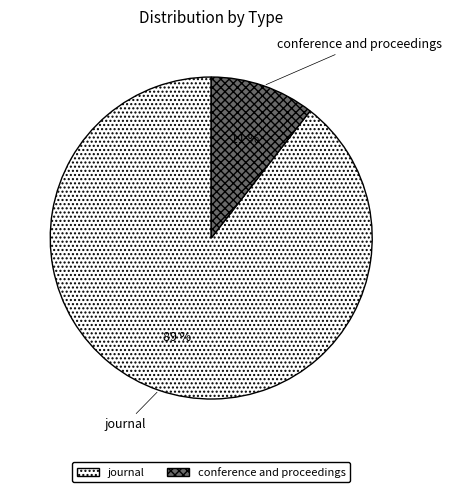

The conference and proceedings slice represents 2% of the pie. True or false?

False